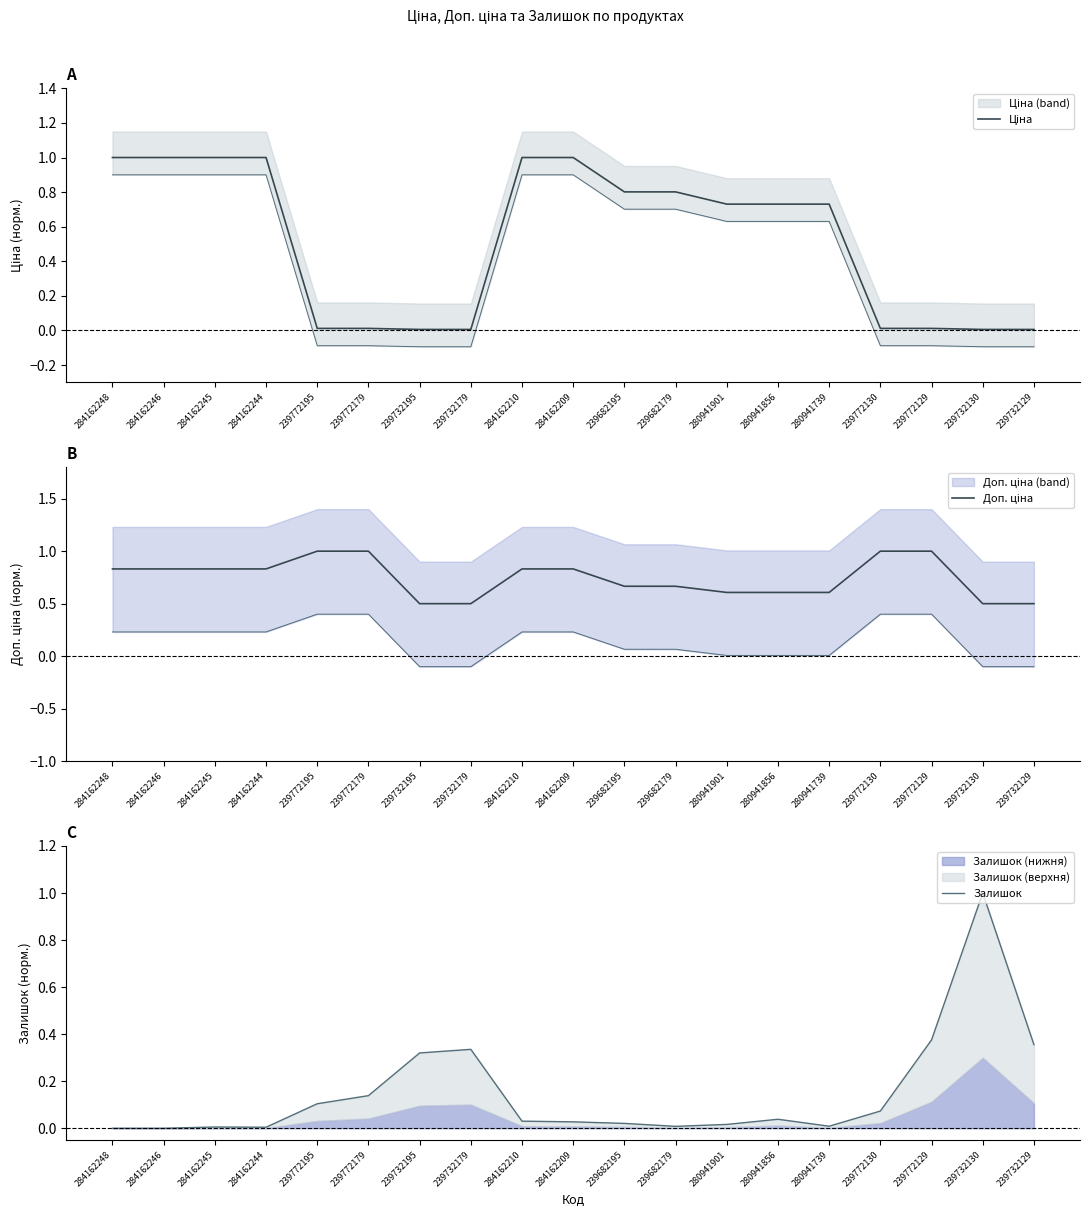

True or false: Ціна and Залишок intersect in this chart.

True